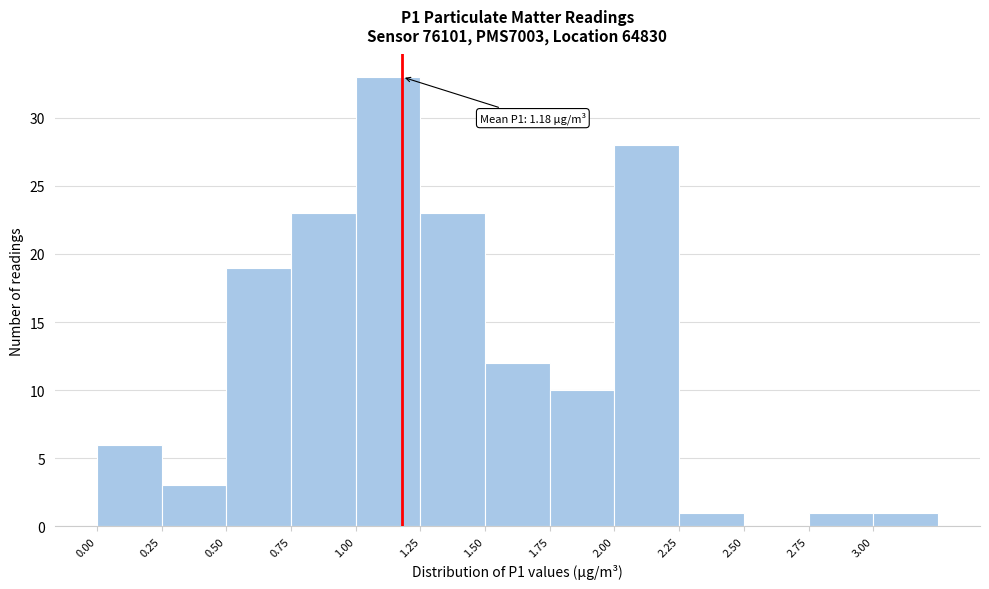

Over which range of the x-axis is the bar tallest?

1.00 to 1.25